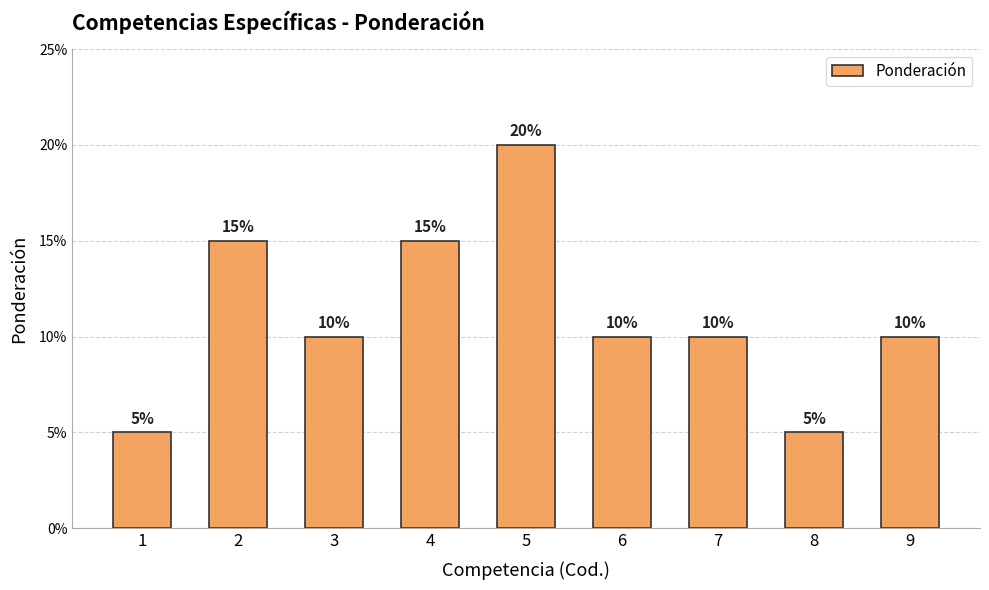

Which has a higher value, 2 or 4?

2